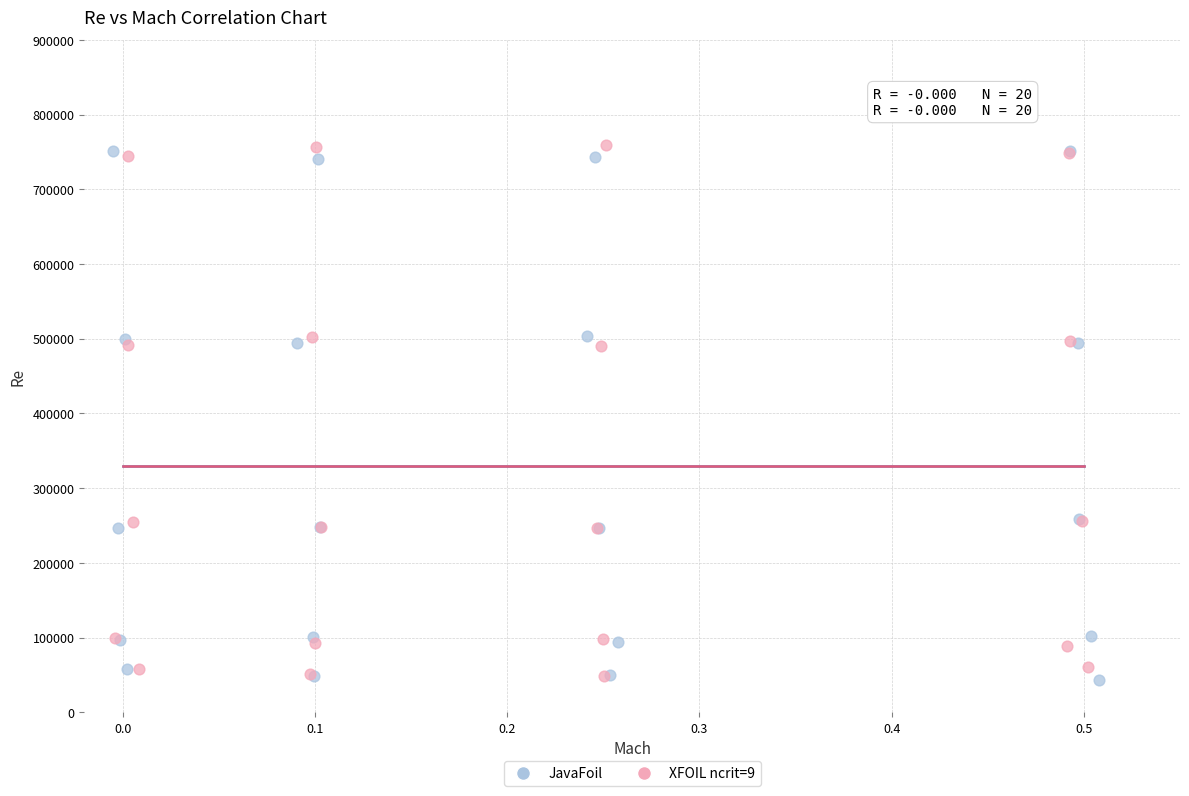

What are all the series names shown in the legend?

JavaFoil, XFOIL ncrit=9